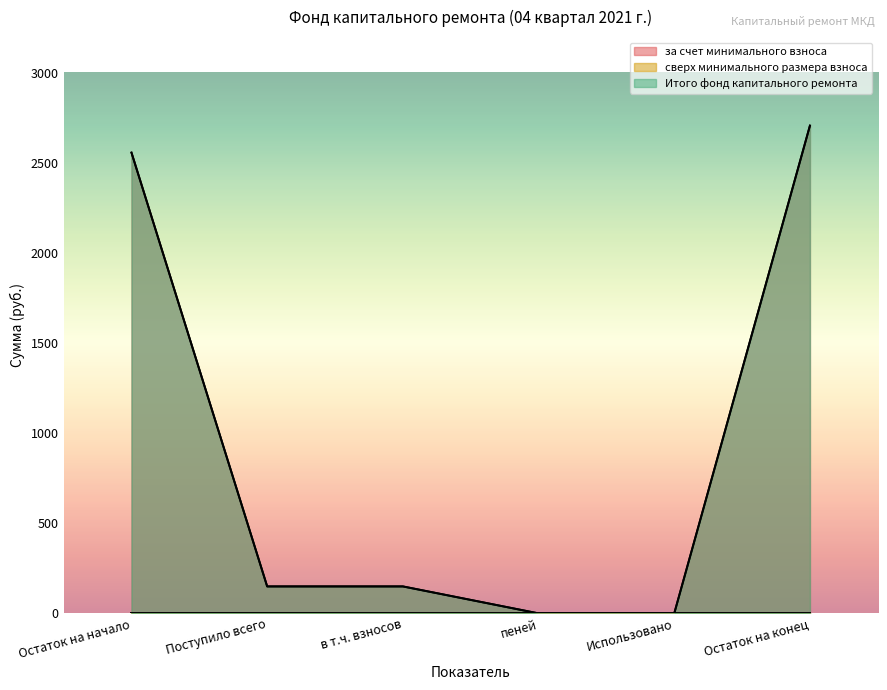

How many data points in Итого фонд капитального ремонта are above 149?

4